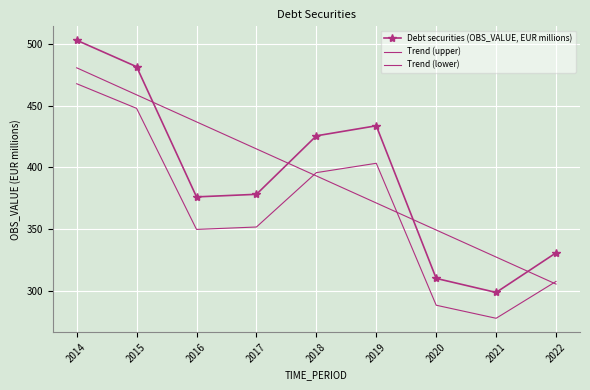

How many values in the Debt securities (OBS_VALUE, EUR millions) series are below 378?

4